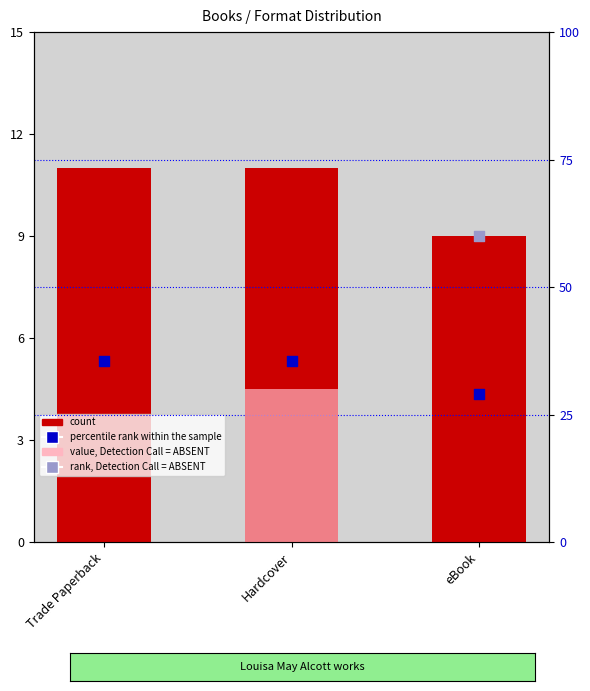

What is the total value across all series at eBook?

38.0